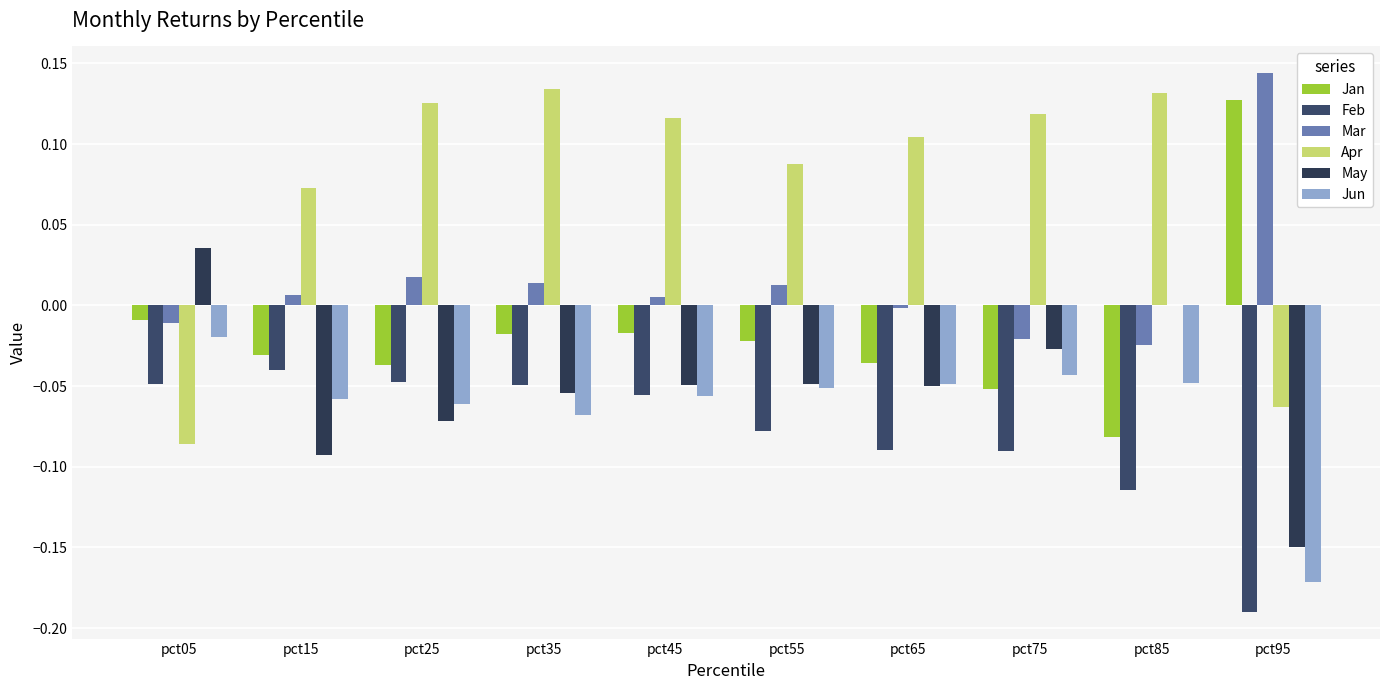

Which series has the largest range (max minus min)?

Apr